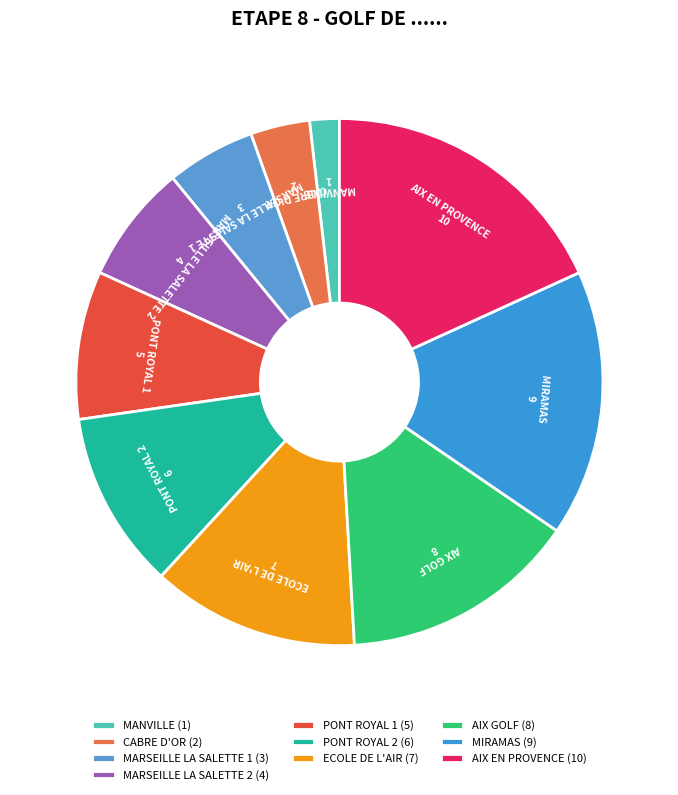

What is the ratio of the value at ECOLE DE L'AIR to the value at CABRE D'OR?

3.5